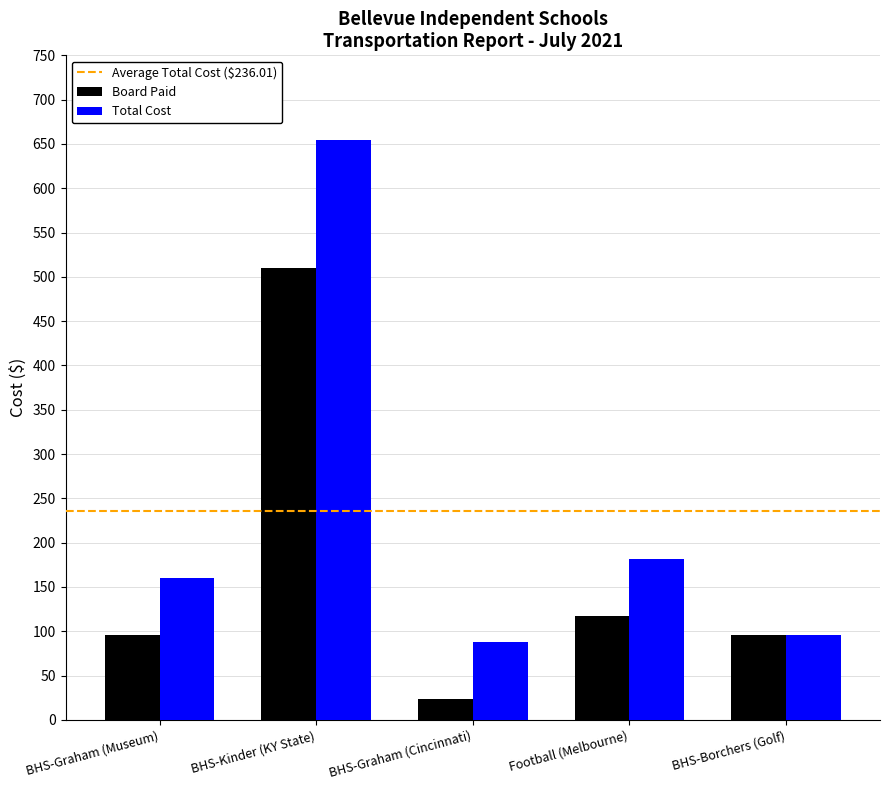

What is the average value of the Board Paid series?

168.6